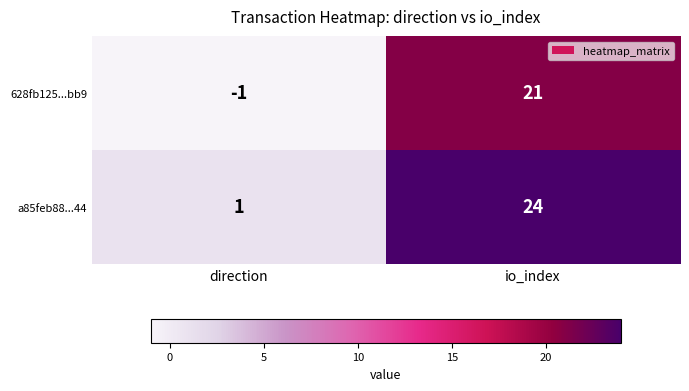

Which category has the highest value in the a85feb88...44 series?

io_index